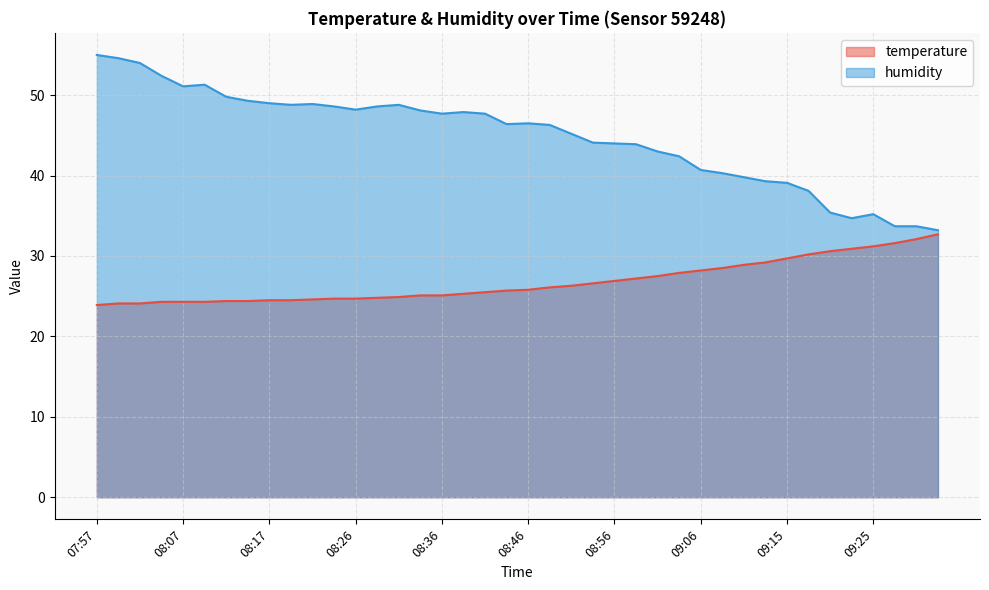

How many values in the temperature series are below 25?

15